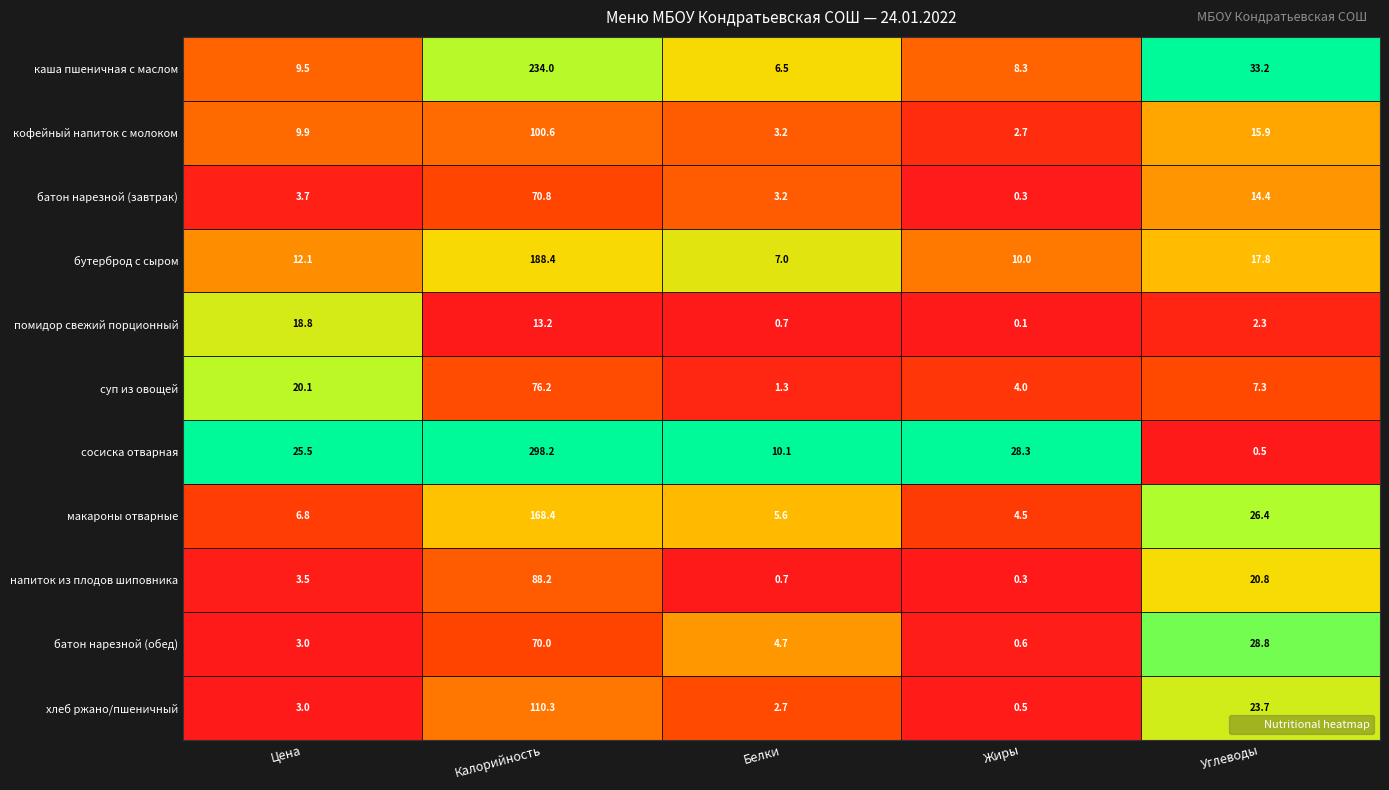

What is the highest value of the напиток из плодов шиповника series?

88.2